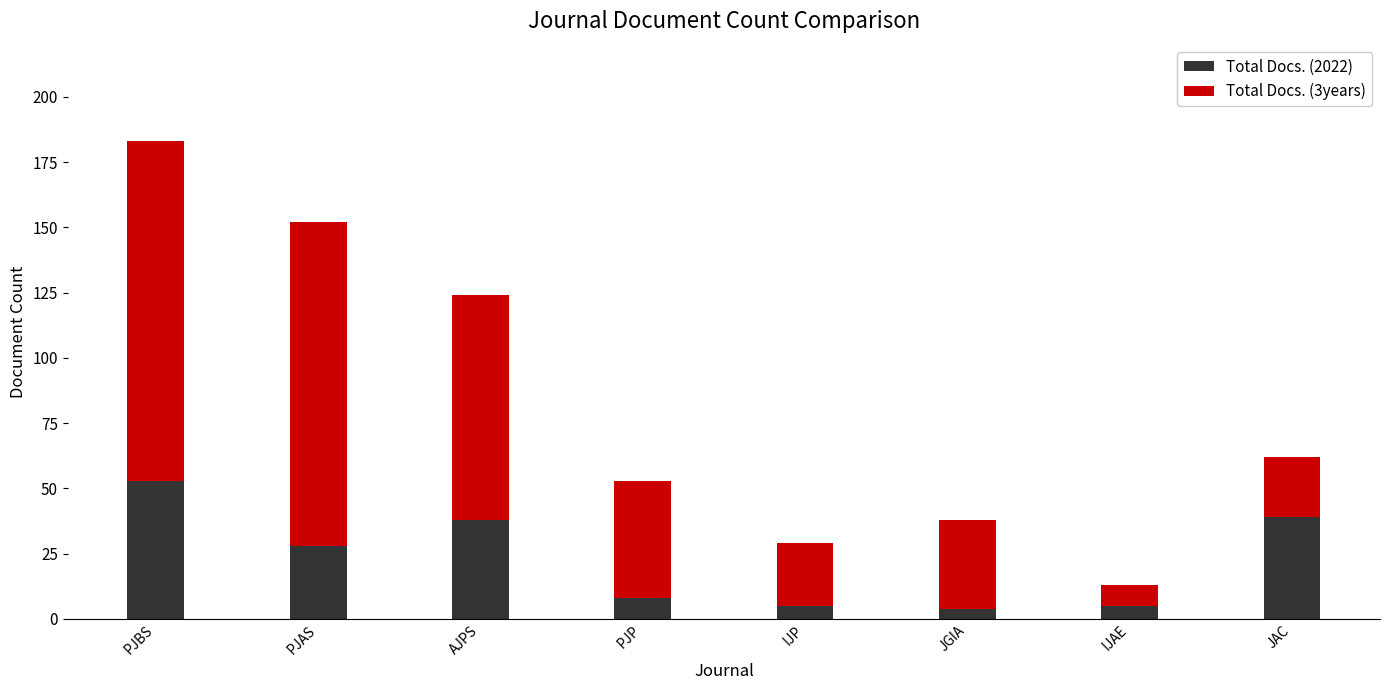

What is the difference between the second highest and minimum values in the Total Docs. (2022) series?

35